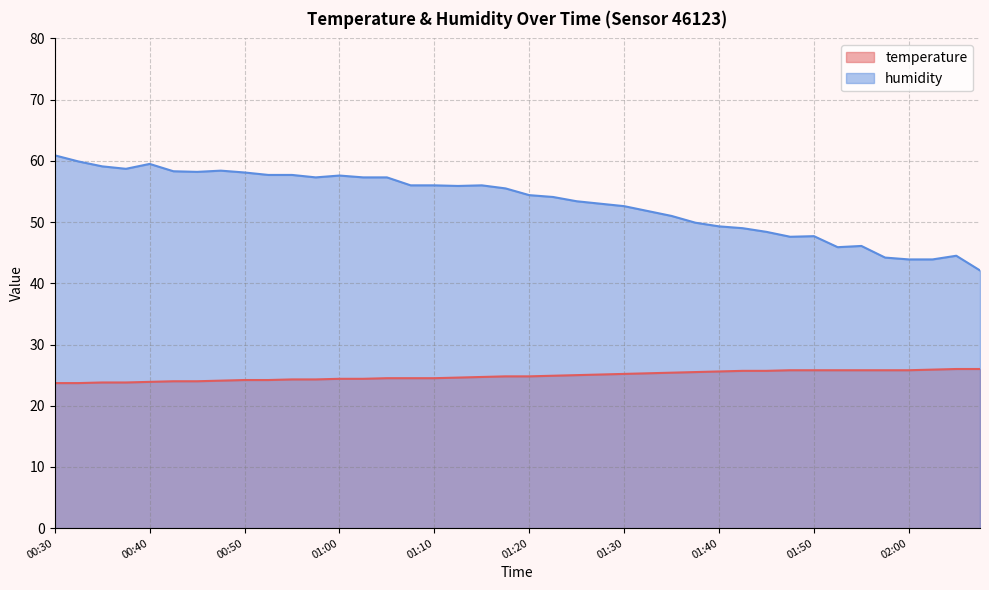

Which has a higher value, 01:50 or 00:42?

01:50